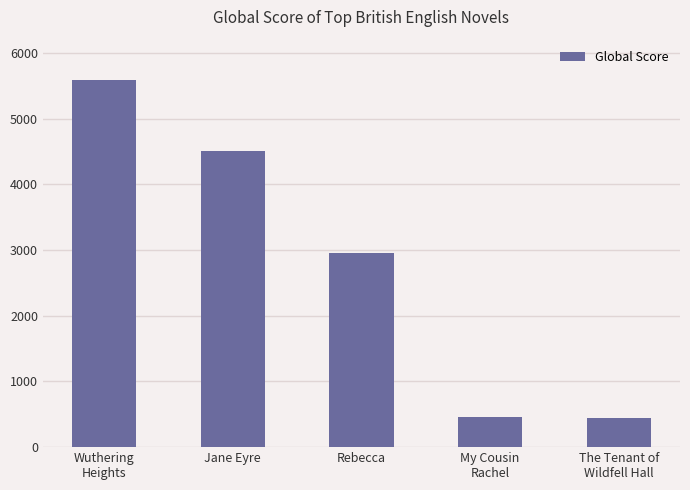

Approximately how many times larger is the value at Jane Eyre compared to Rebecca?

1.5